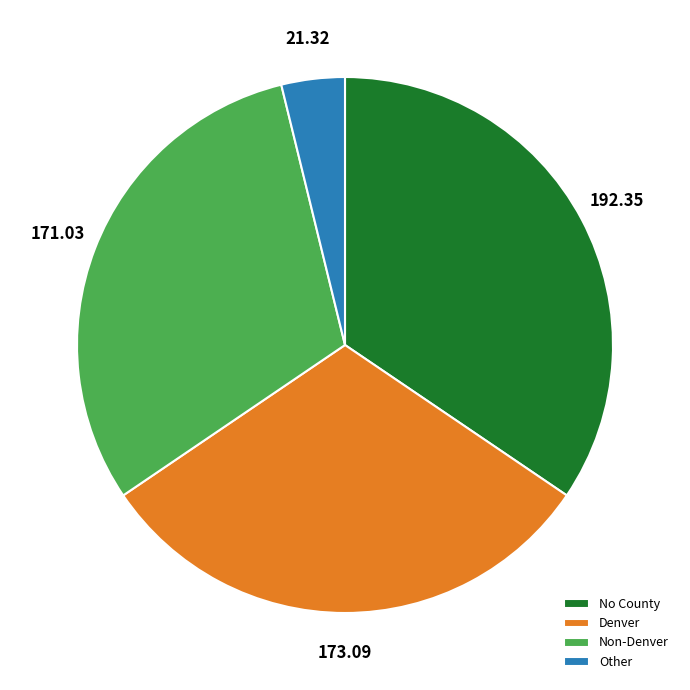

Combined, do No County and Non-Denver account for over 50%?

Yes